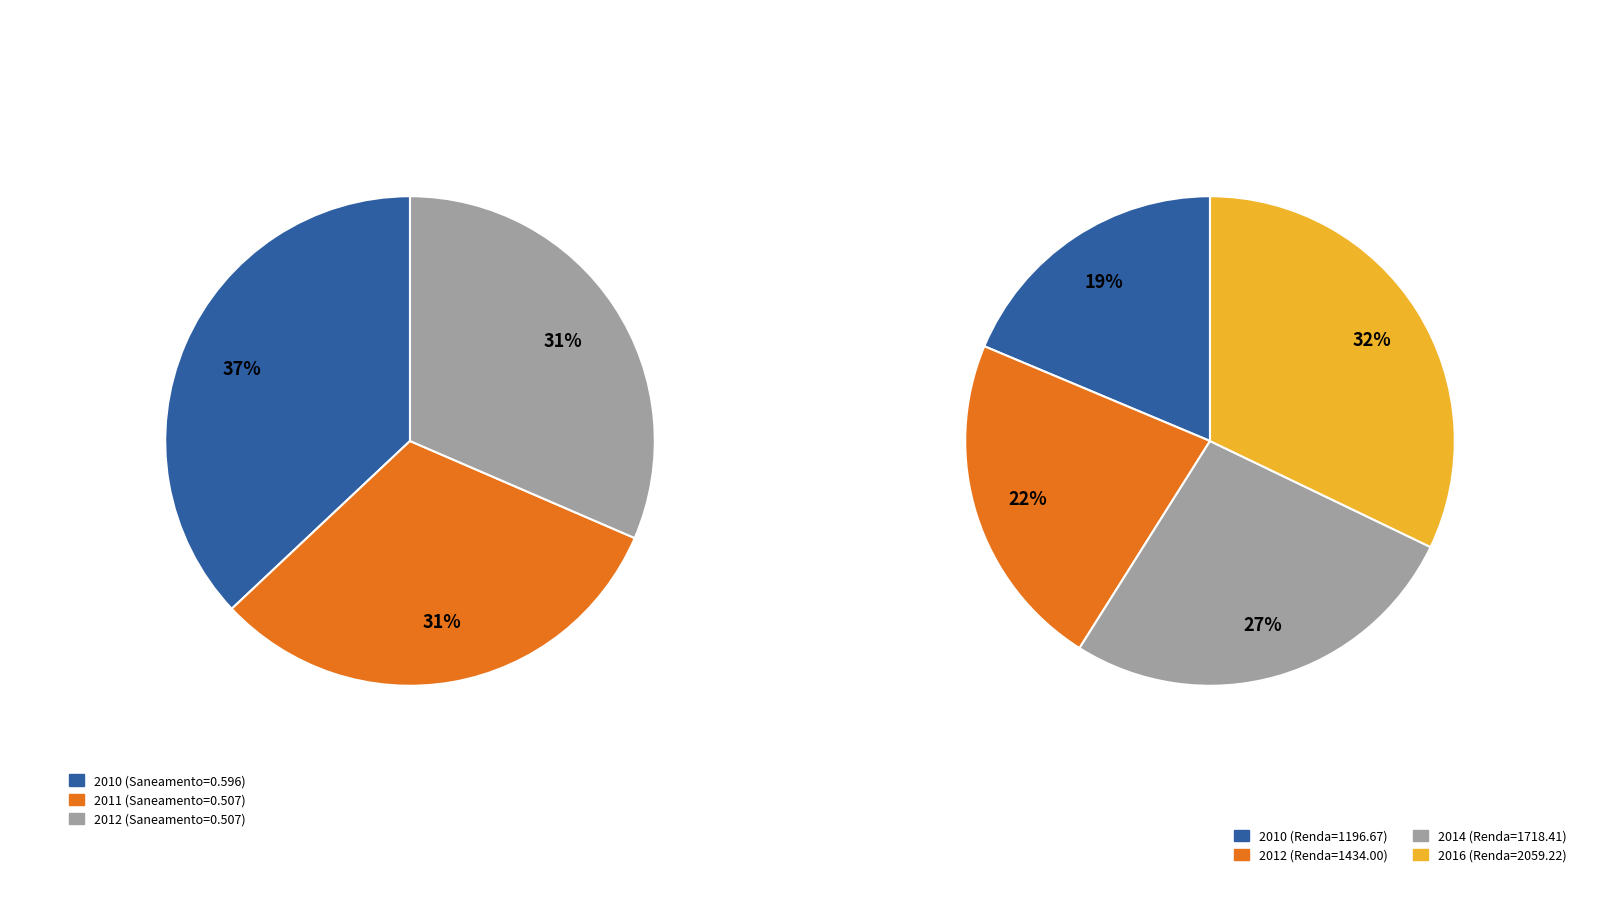

The 2018 slice represents 2% of the pie. True or false?

False